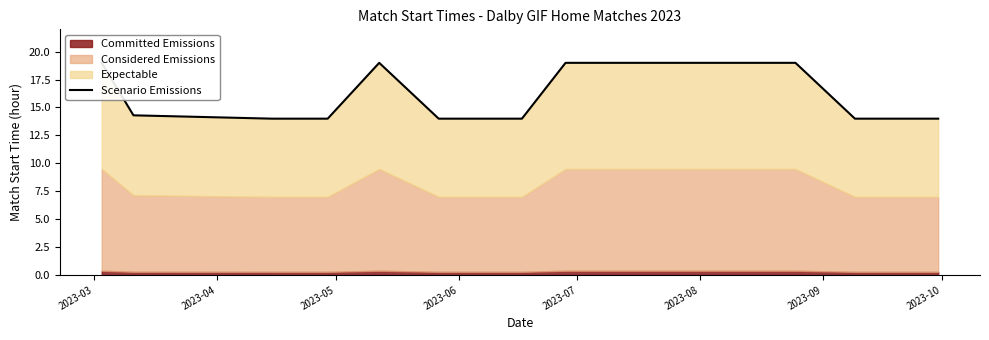

What is the maximum value shown in the chart?

19.0